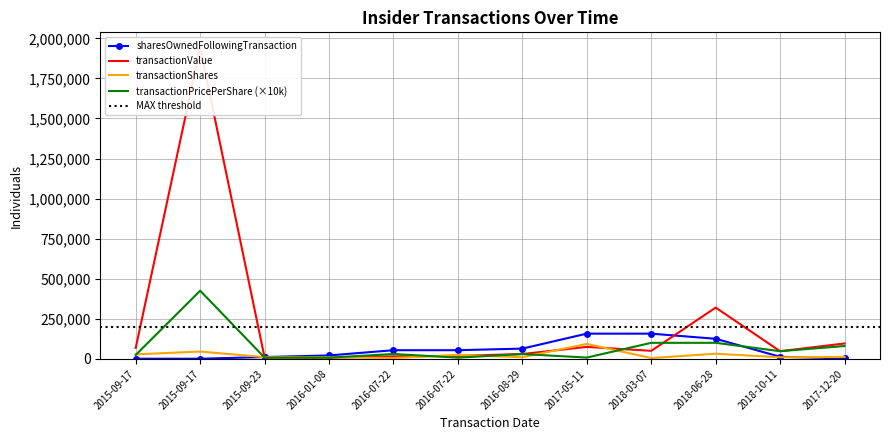

What is the difference between the second highest and minimum values in the transactionPricePerShare series?

92500.0